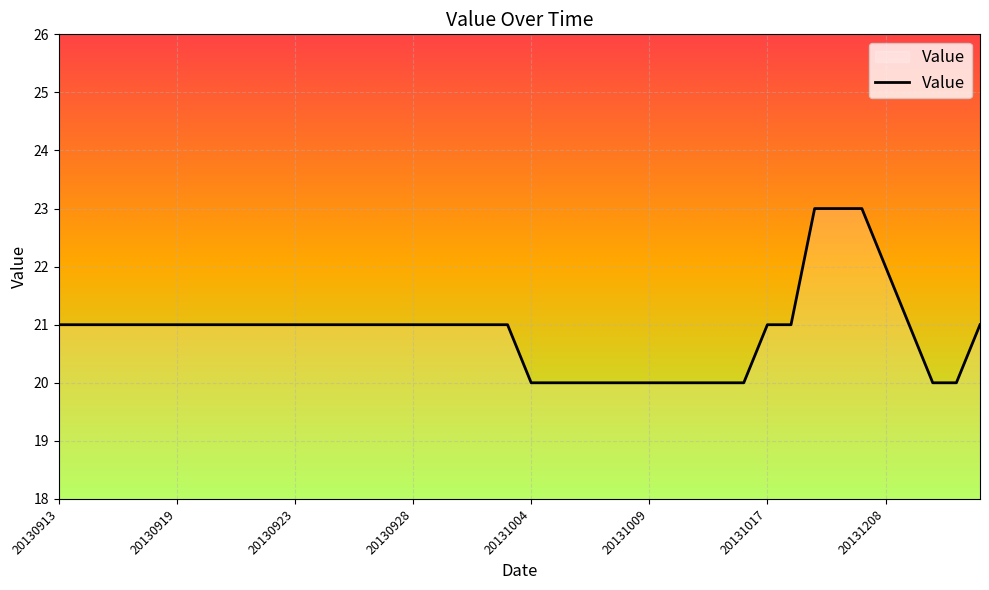

What is the difference between the maximum and minimum values?

3